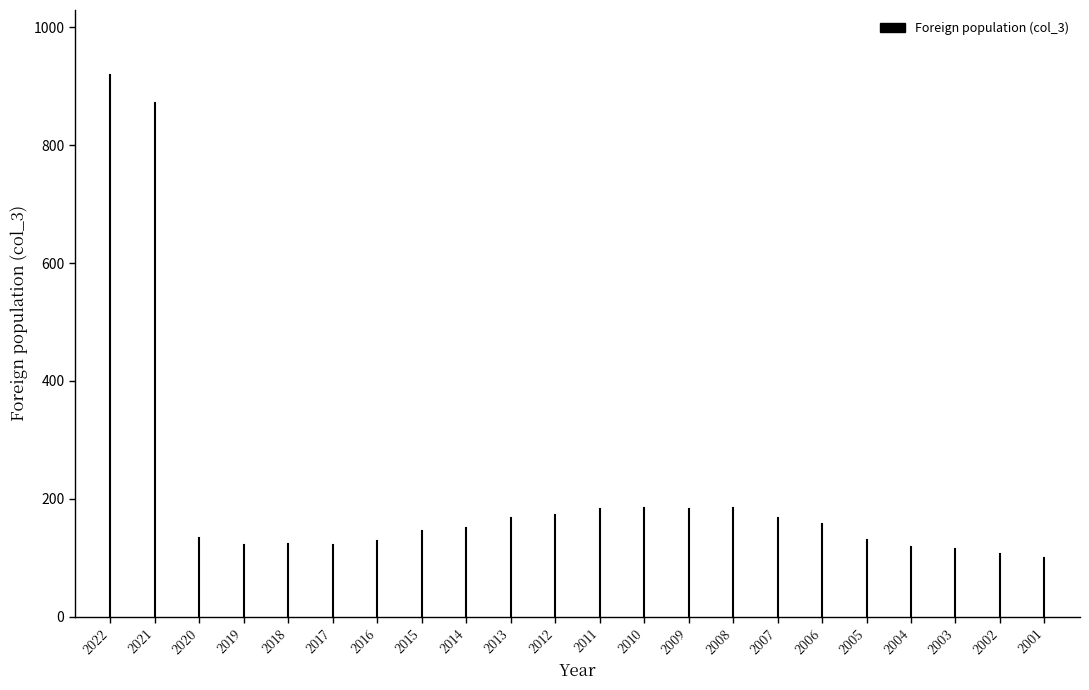

The value at 2022 is 1330. True or false?

False